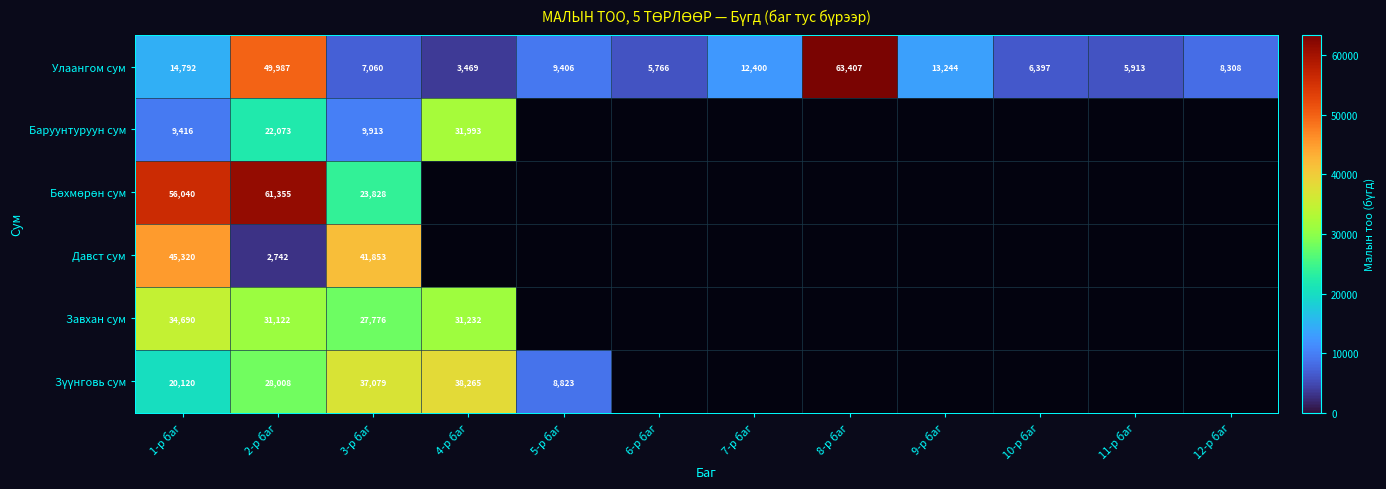

What is the total value across all series at 1-р баг?

180378